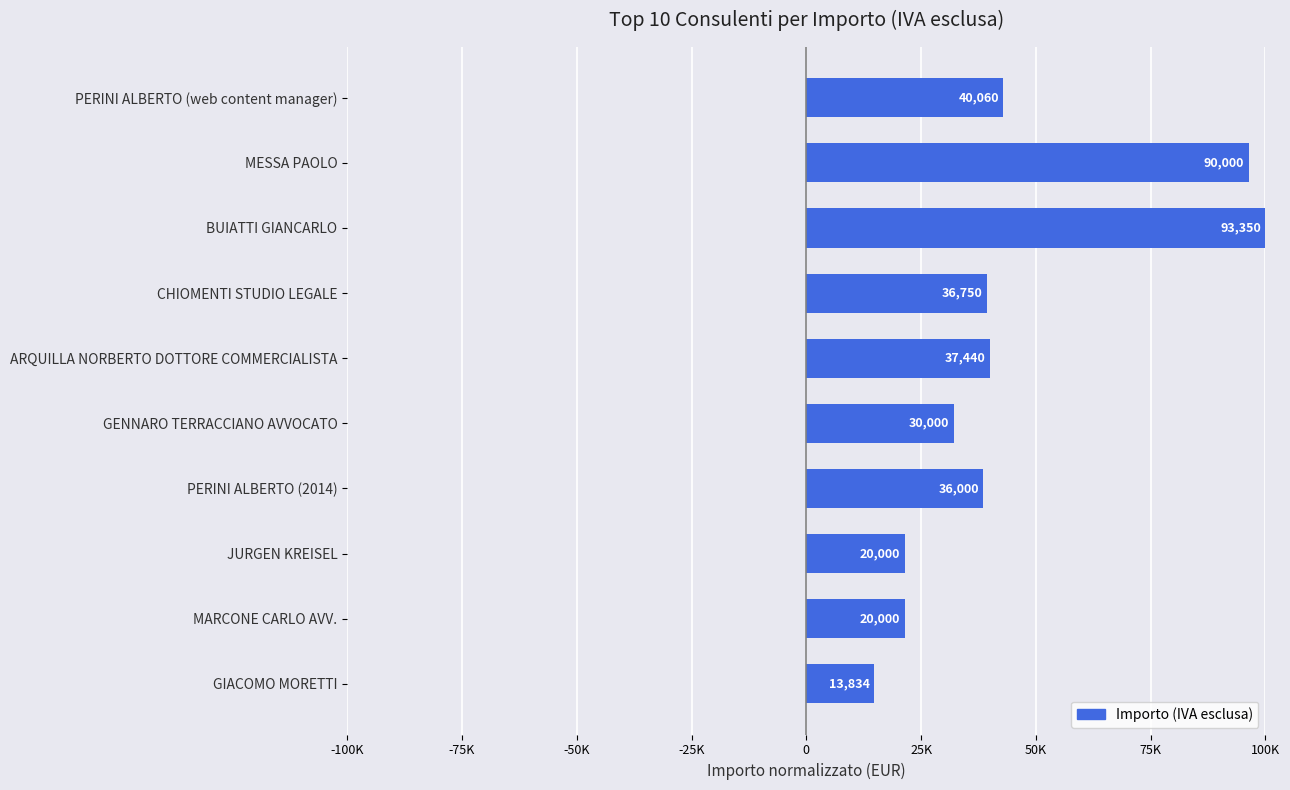

Are the bars horizontal?

Yes